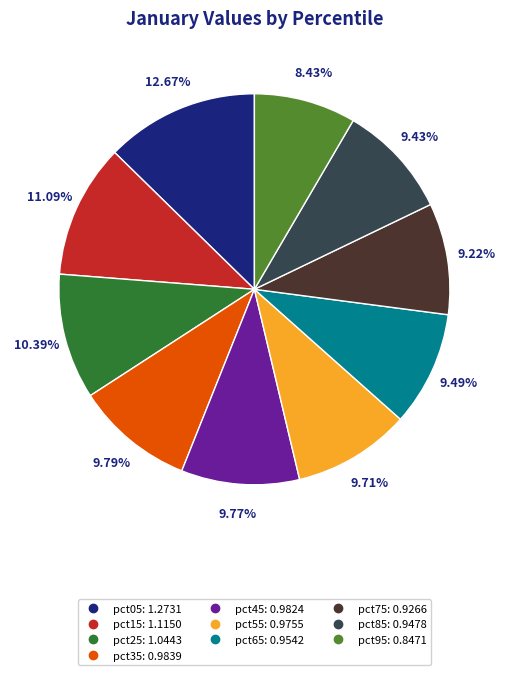

How many segments does this pie chart have?

10